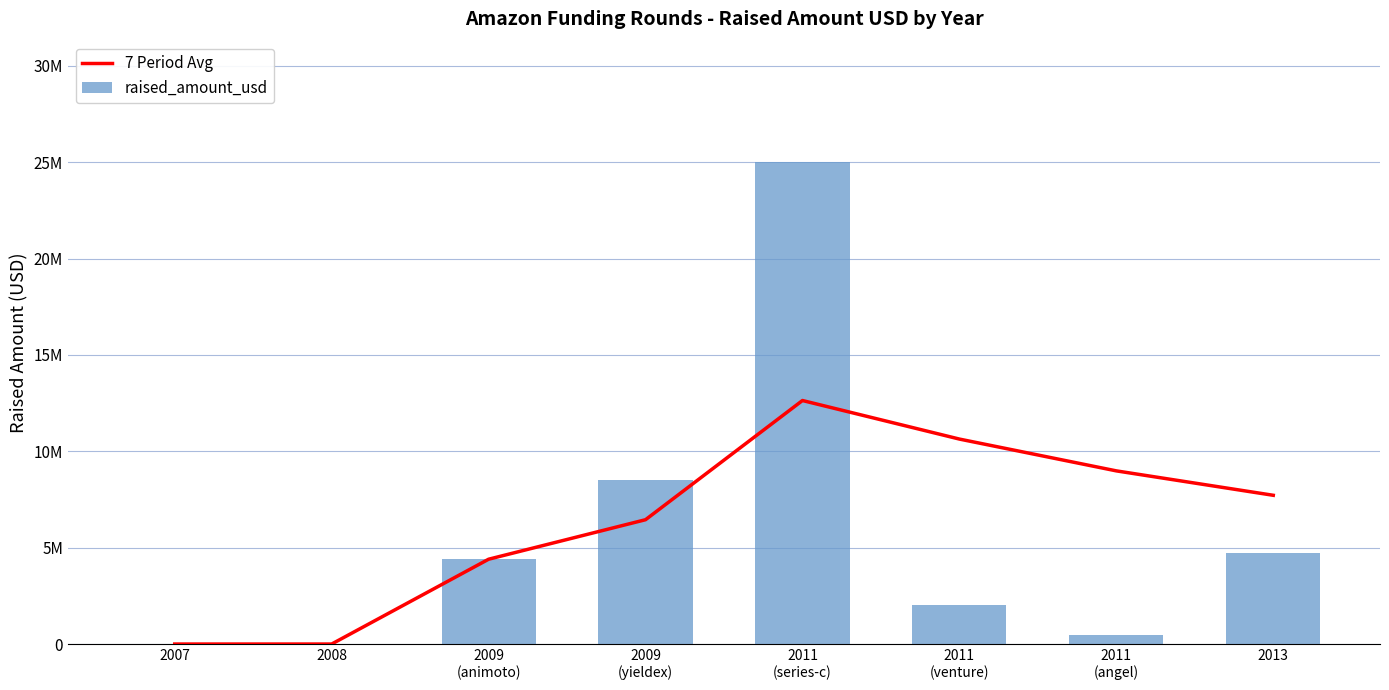

At which label does raised_amount_usd first exceed 4400000?

2009
(yieldex)